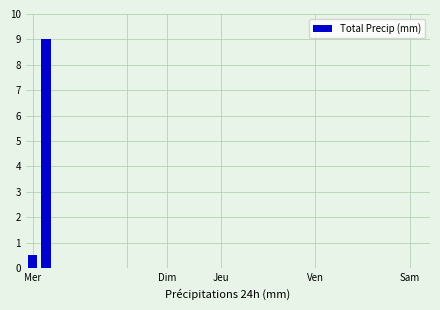

What is the maximum value shown in the chart?

9.0